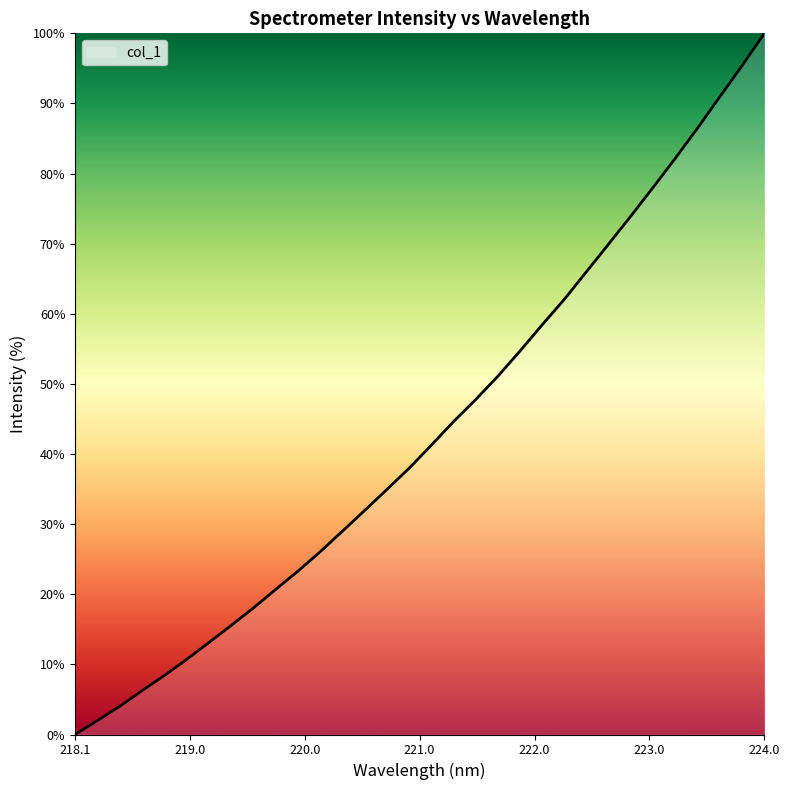

What is the difference between the maximum and minimum values?

100.0